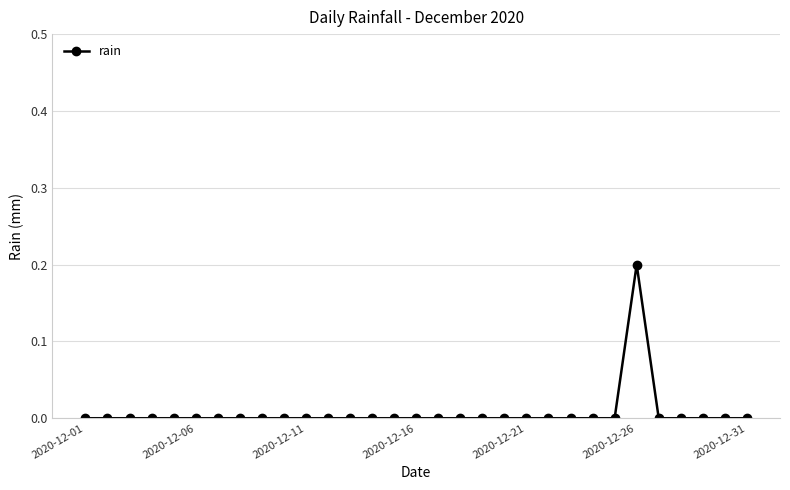

Is this an area chart (filled region under the line)?

No